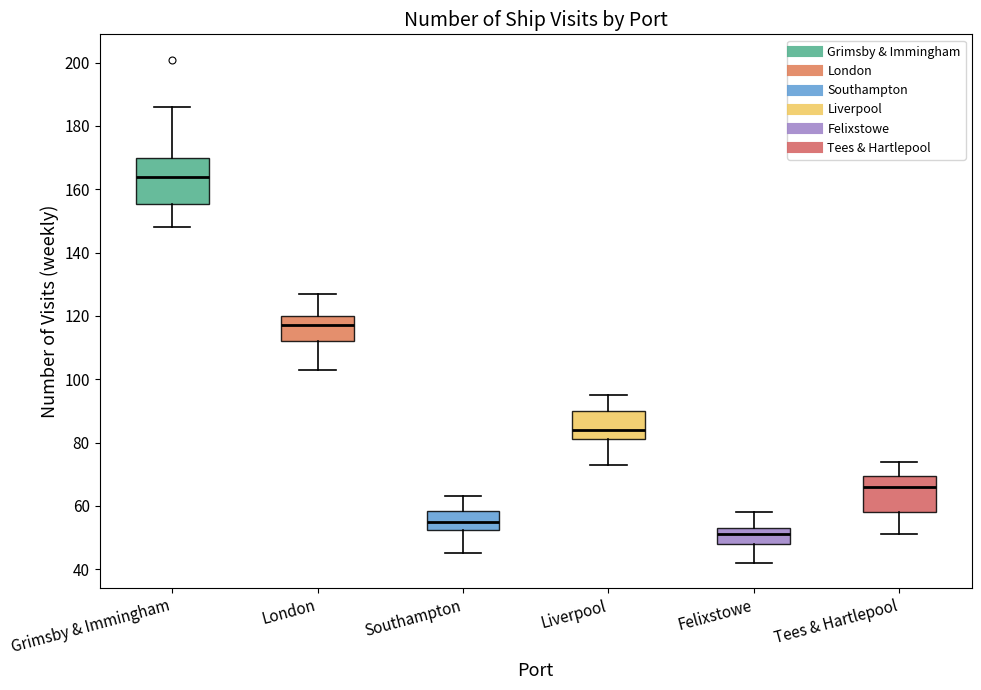

Reading left to right, read every box against the y-axis: the position of its median line, the range the box covers, and the ends of its whiskers. The values are not printed on the chart, so give them approximately, as read against the axis.

Grimsby & Immingham: median 164, box 156 to 170, whiskers 148 to 186
London: median 118, box 112 to 120, whiskers 104 to 128
Southampton: median 56, box 52 to 58, whiskers 46 to 64
Liverpool: median 84, box 82 to 90, whiskers 74 to 96
Felixstowe: median 52, box 48 to 54, whiskers 42 to 58
Tees & Hartlepool: median 66, box 58 to 70, whiskers 52 to 74